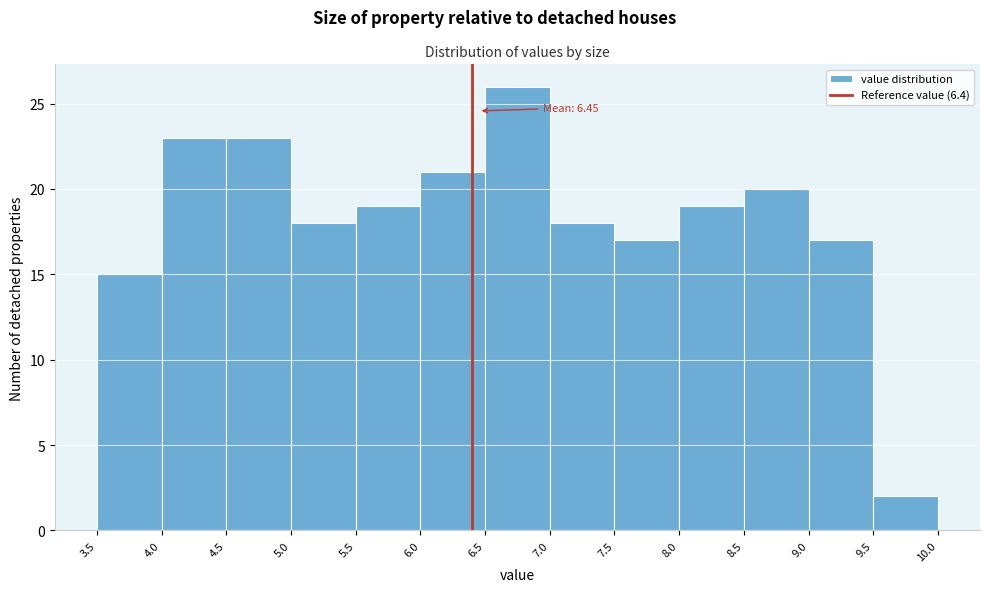

Over which range of the x-axis is the bar tallest?

6.5 to 7.0